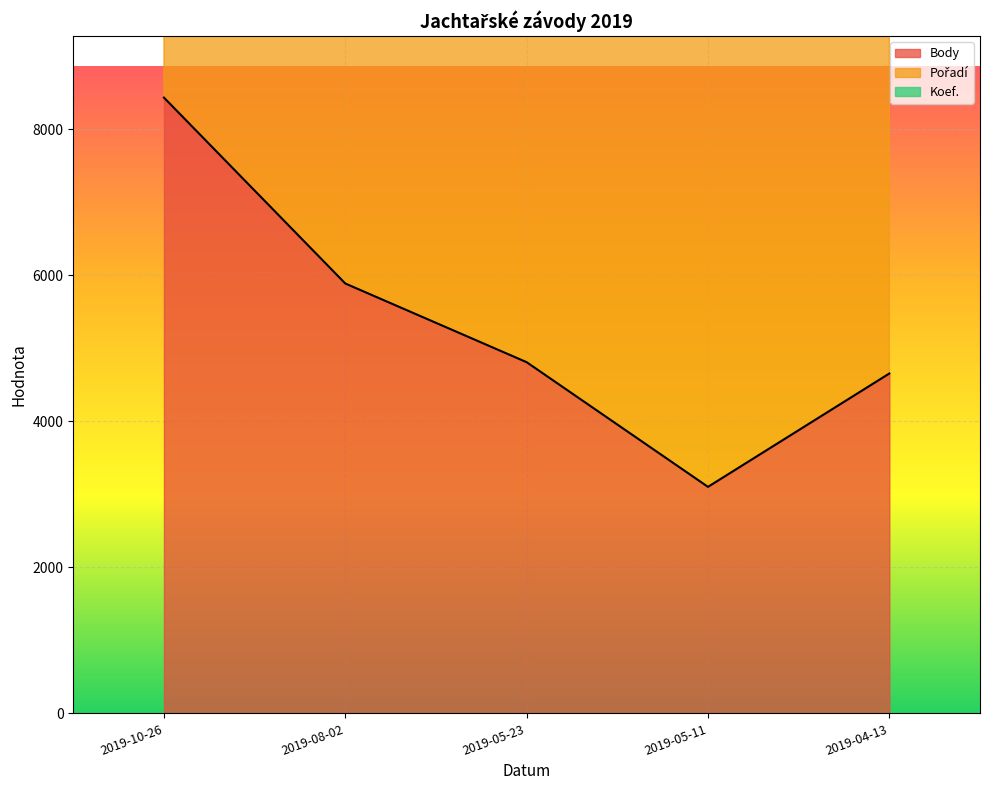

Which label corresponds to the smallest value in the chart?

2019-05-11